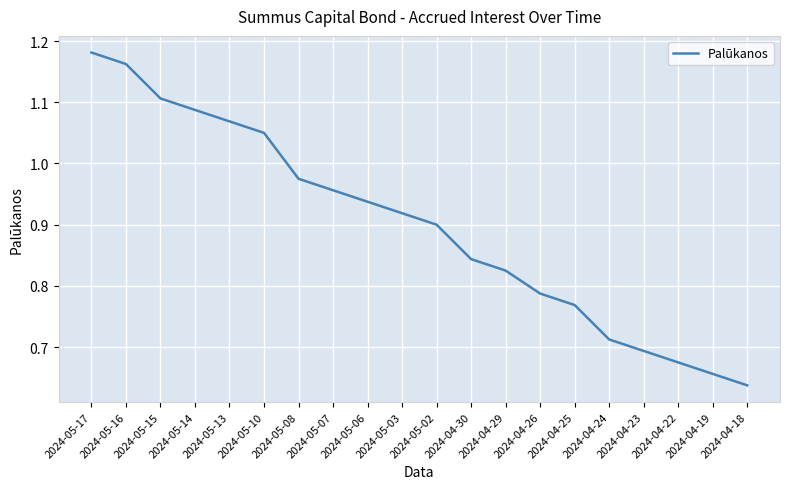

Which category has the highest value across all series?

2024-05-17